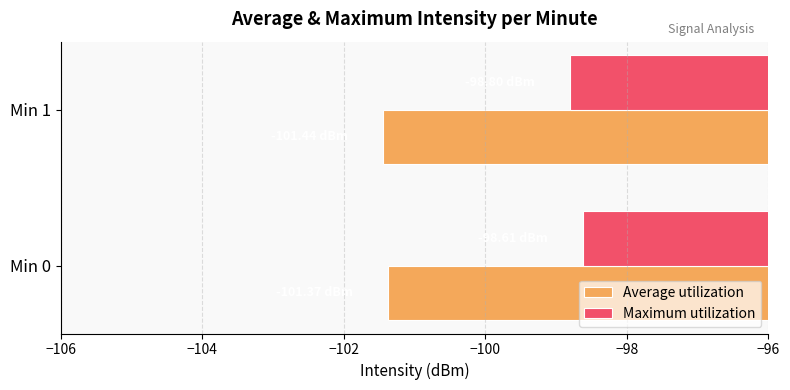

What is the difference between the highest and lowest values at Min 1?

2.6